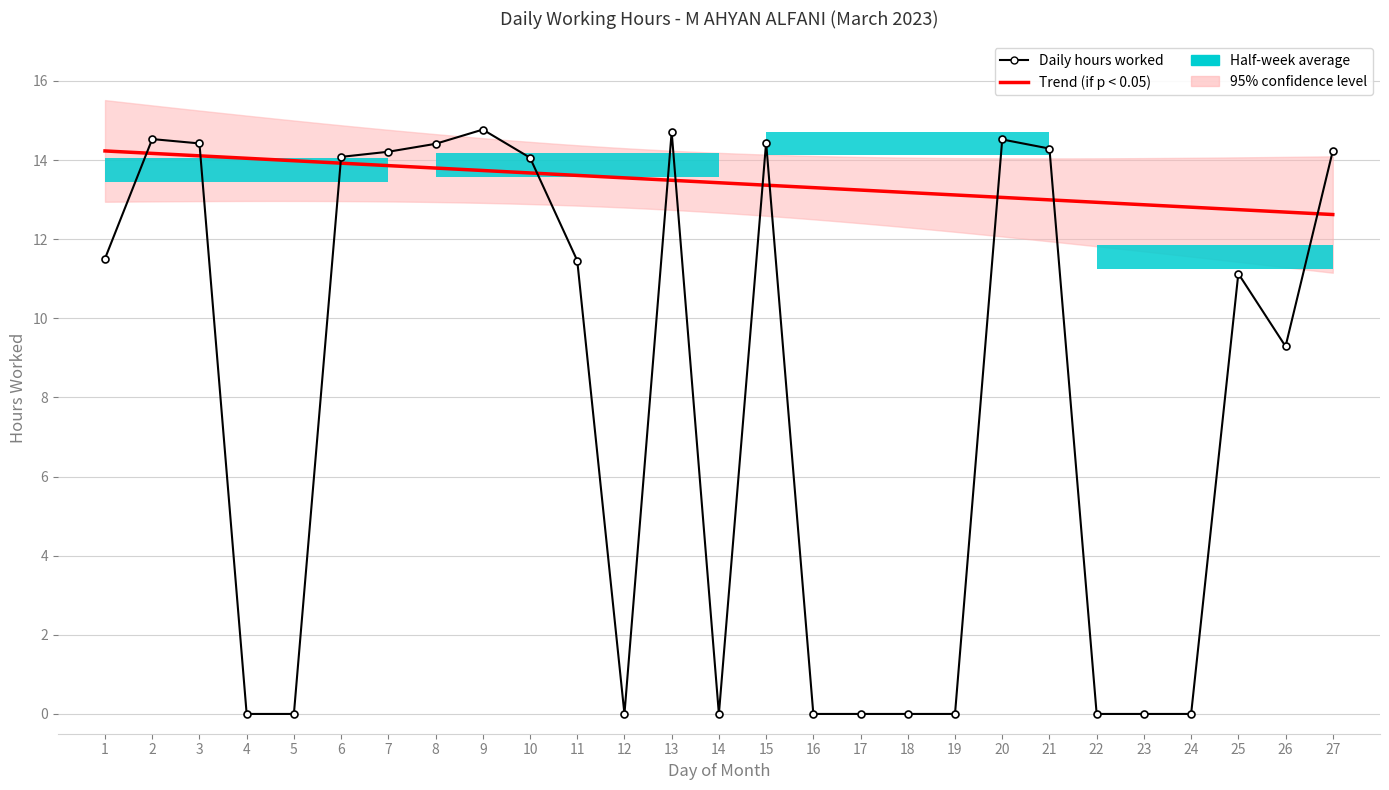

Between 15 and 22, which is larger?

15